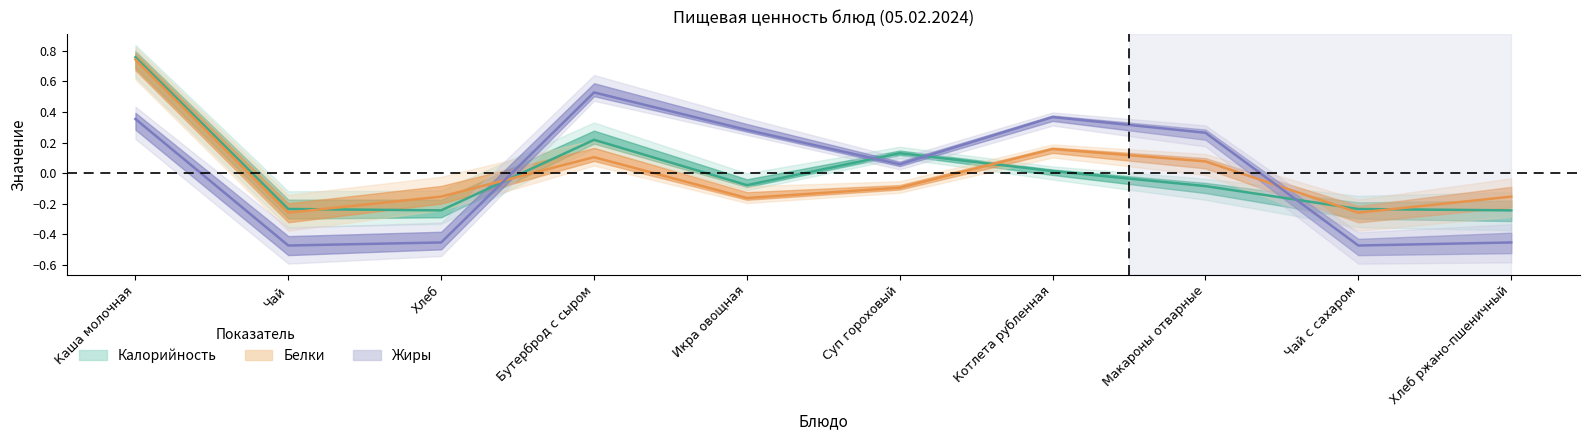

What is the total value across all series at Котлета рубленная?

0.5